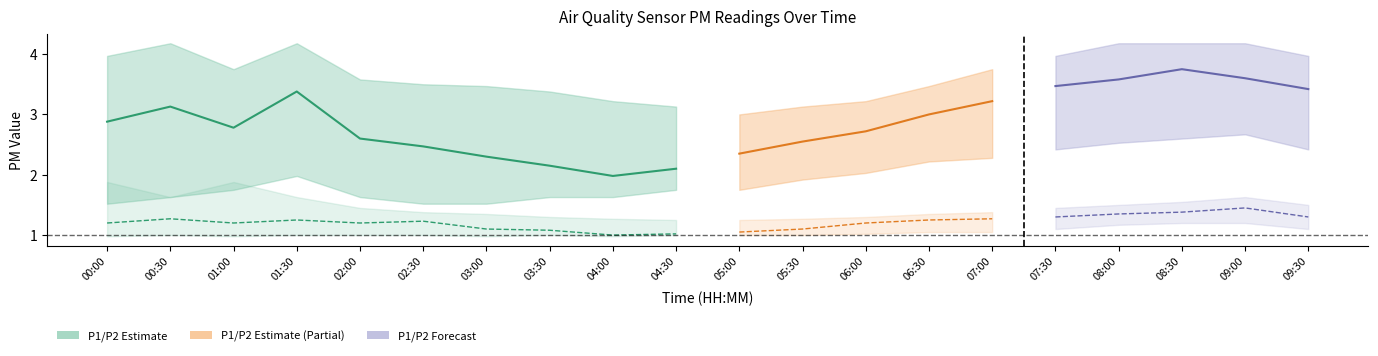

Does the chart display data point markers on the line(s)?

No